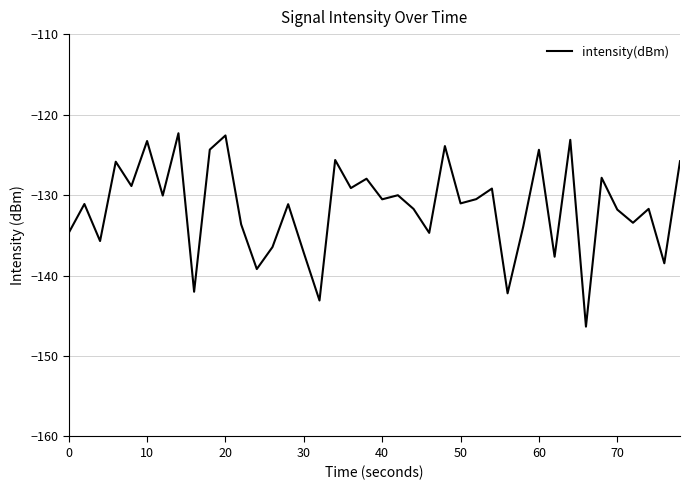

What is the difference between the maximum and minimum values?

24.0